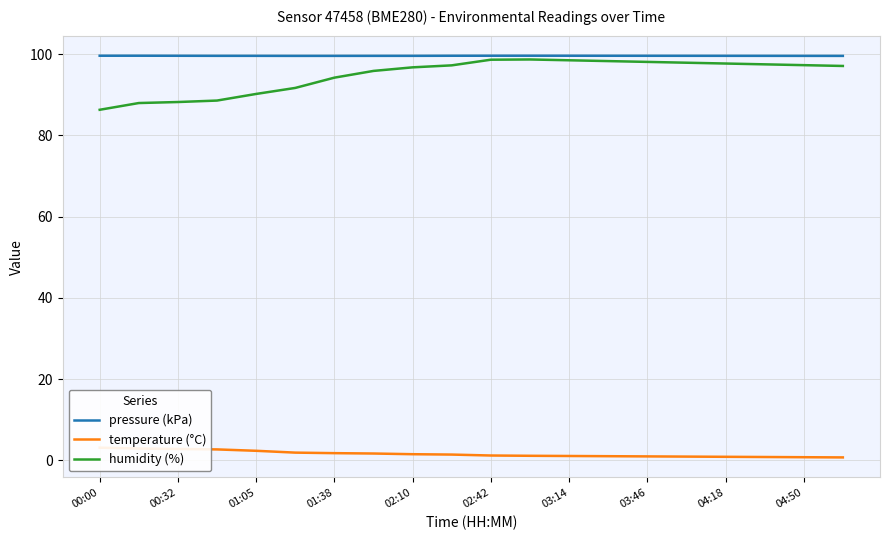

Reading right to left, transcribe all the data shown in this chart.

pressure (kPa): 99.6	99.6	99.6	99.6	99.6	99.6	99.6	99.6	99.6	99.6	99.6	99.6	99.6	99.6	99.6	99.6	99.6	99.6	99.6	99.6
temperature (°C): 0.7	0.8	0.8	0.8	0.9	0.9	1.0	1.1	1.1	1.2	1.4	1.5	1.7	1.8	1.9	2.3	2.7	2.8	2.9	3.1
humidity (%): 97.1	97.3	97.5	97.7	97.9	98.1	98.3	98.5	98.7	98.6	97.2	96.8	95.9	94.2	91.7	90.2	88.6	88.2	88.0	86.3